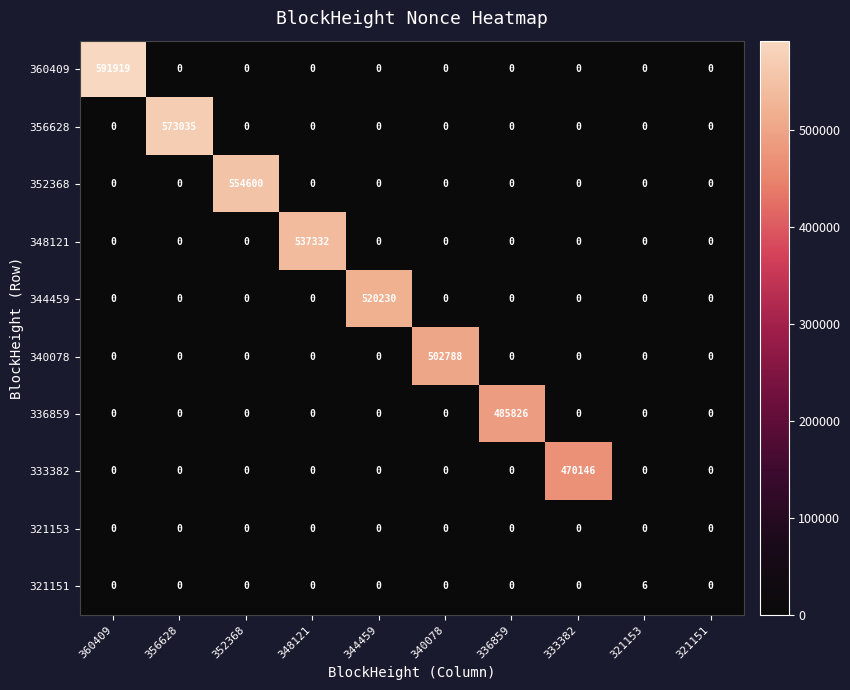

The value of 356628 at 356628 is 573035. True or false?

True